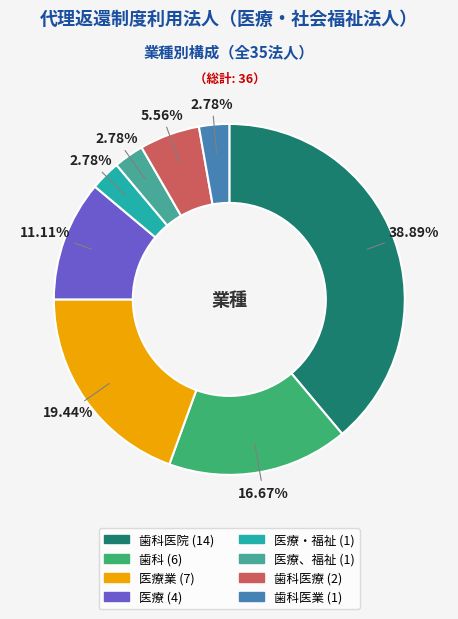

Is there a majority slice in this chart?

No